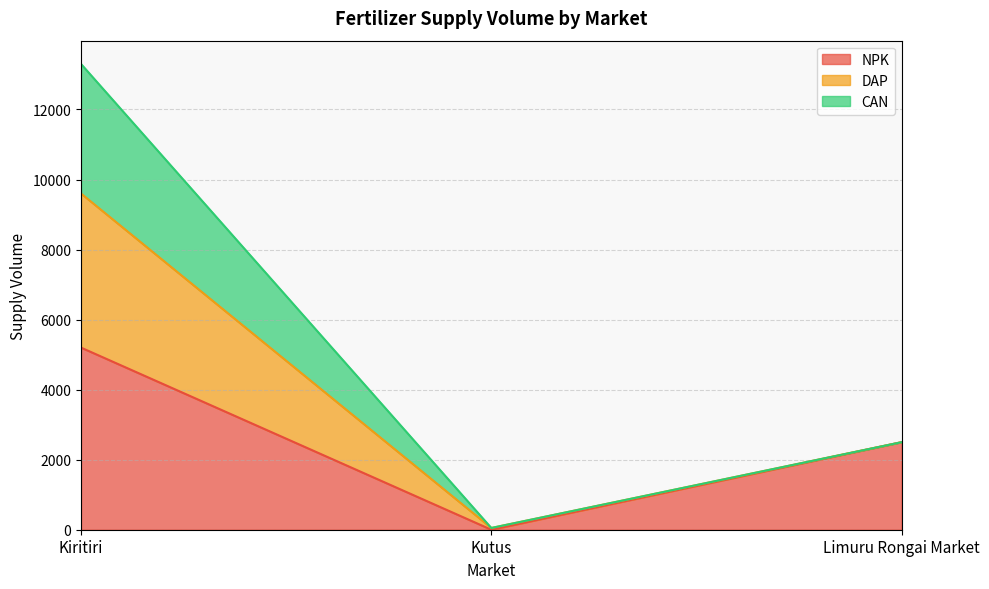

Rank the categories by NPK value from highest to lowest.

Kiritiri, Limuru Rongai Market, Kutus